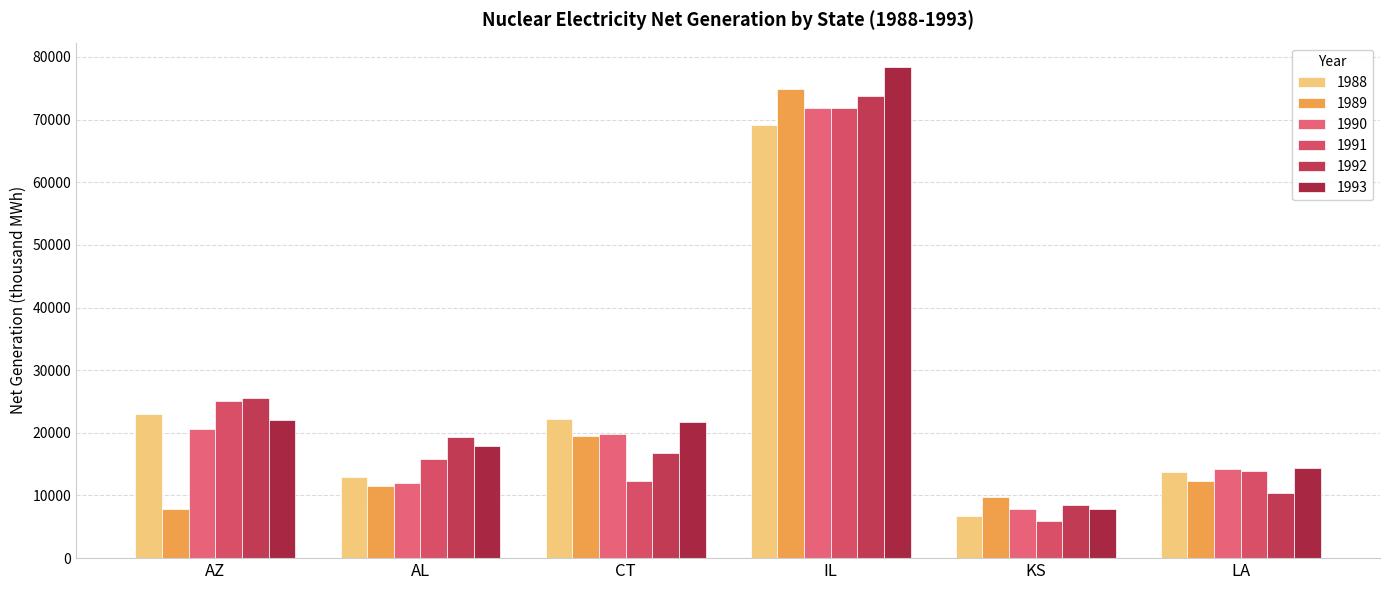

Rank the categories by 1991 value from lowest to highest.

KS, CT, LA, AL, AZ, IL